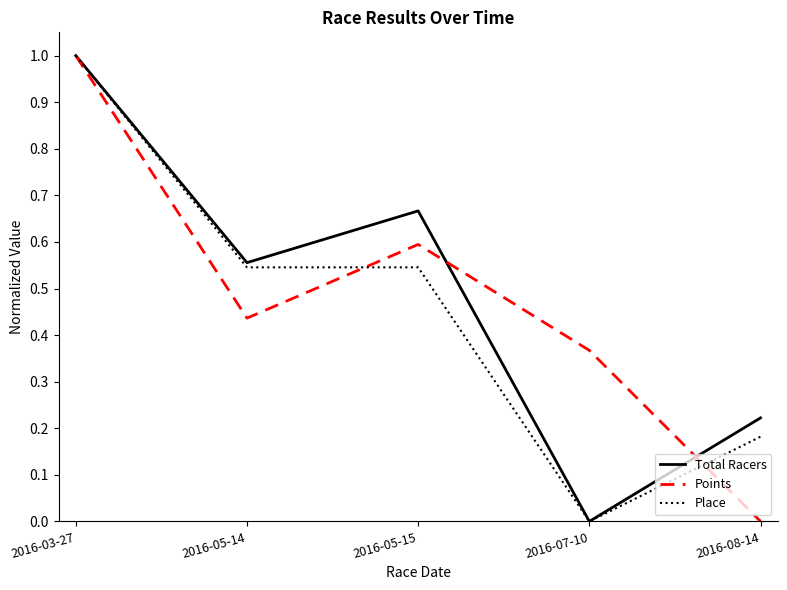

What are all the series names shown in the legend?

Total Racers, Points, Place